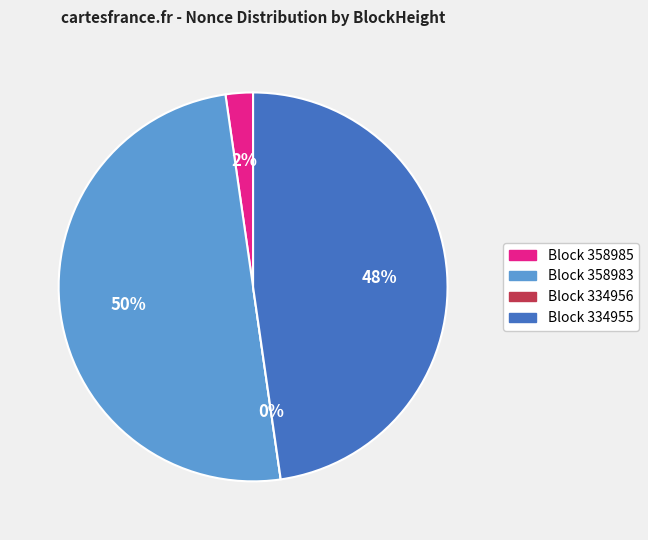

Between 334956 and 358983, which is larger?

358983